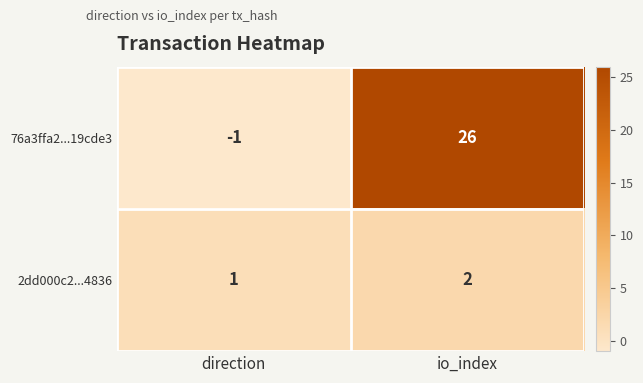

Count the number of data series in this chart.

2